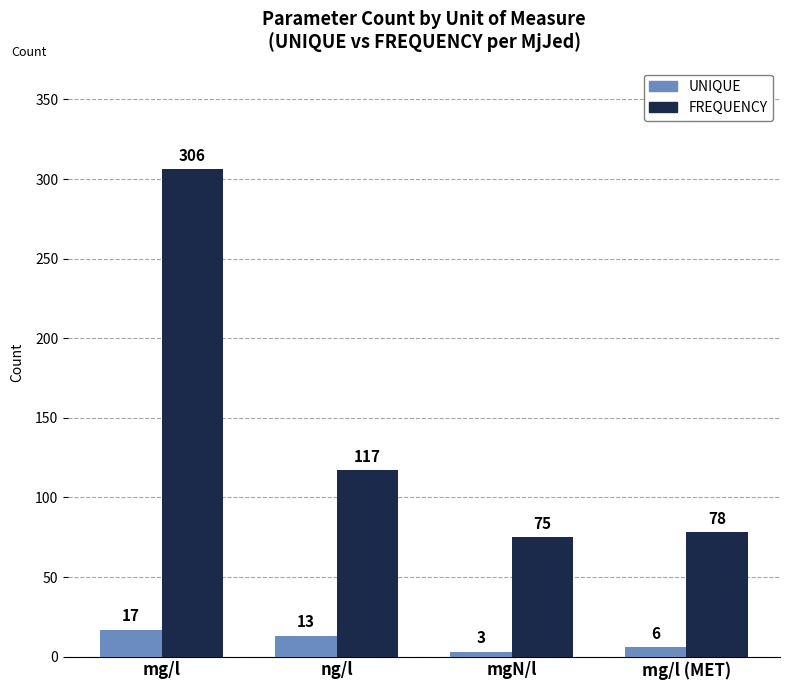

Which label corresponds to the largest value in the chart?

mg/l